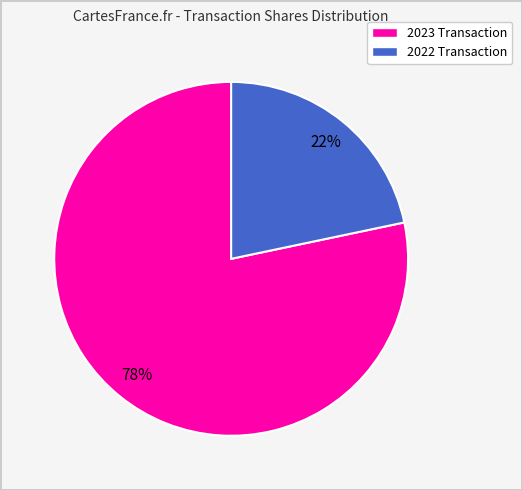

To the nearest percent, what is the average slice percentage?

50%